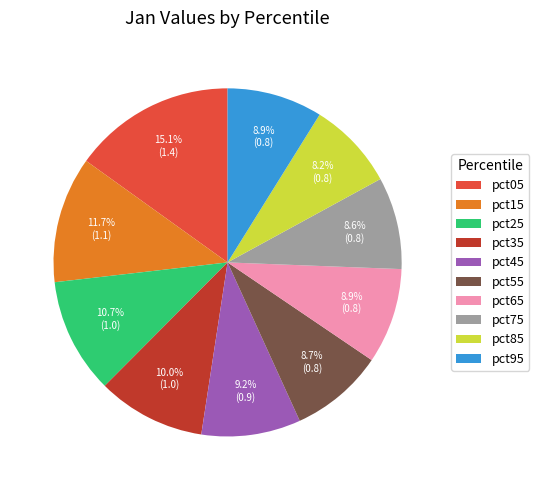

The pct65 slice represents 1% of the pie. True or false?

False